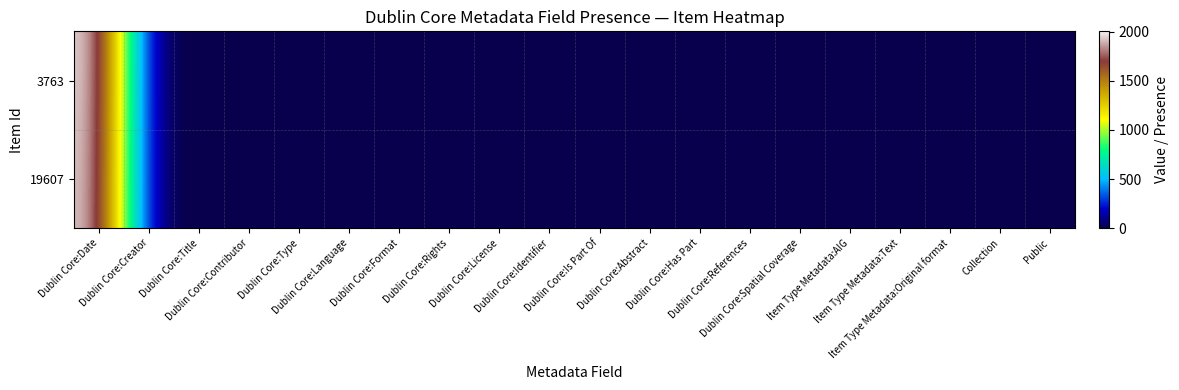

Rank the series by their average value, from lowest to highest.

19607, 3763